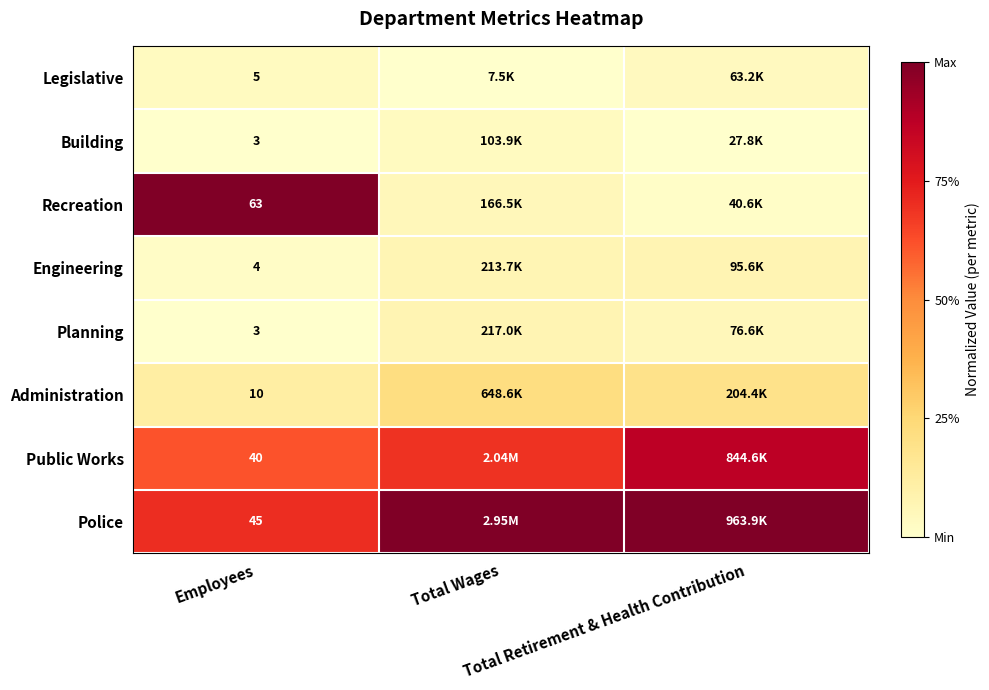

True or false: Administration has a value of 0.1 at Total Wages.

False